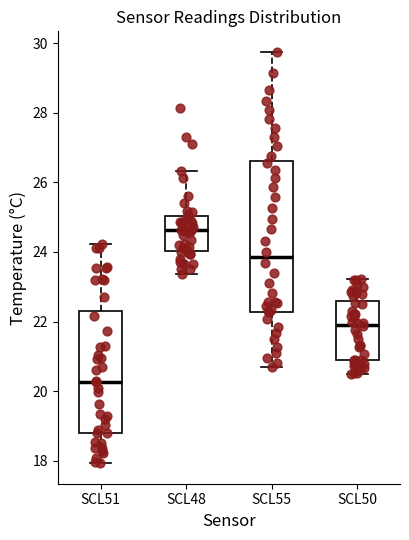

Where does the median line of the box for SCL51 sit on the y-axis? The values are not printed on the chart, so give them approximately, as read against the axis.

20.2